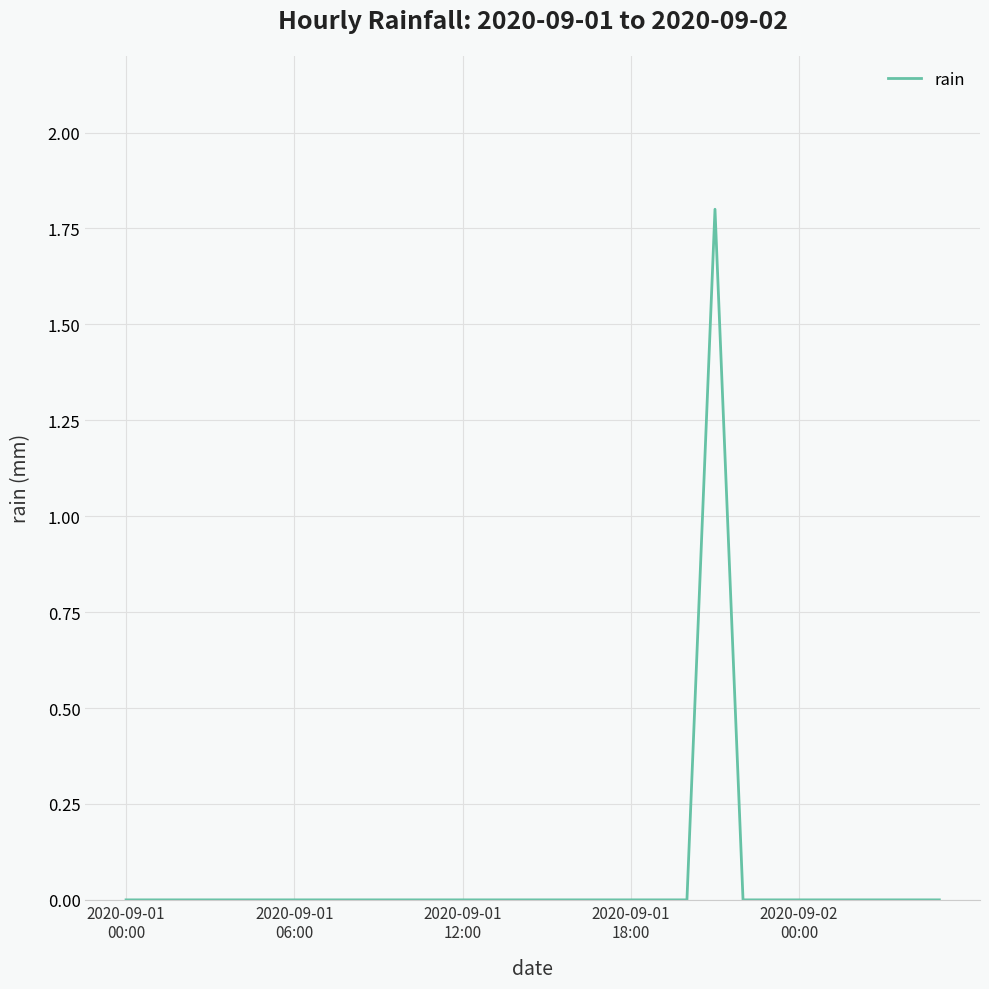

What is the difference between the maximum and minimum values?

1.8